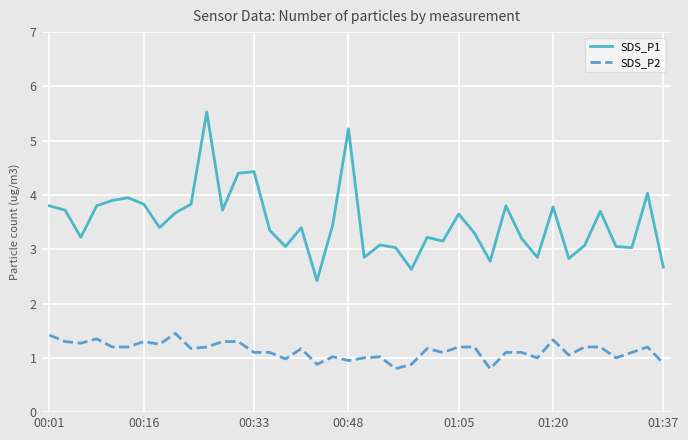

What is the lowest value of the SDS_P2 series?

0.8